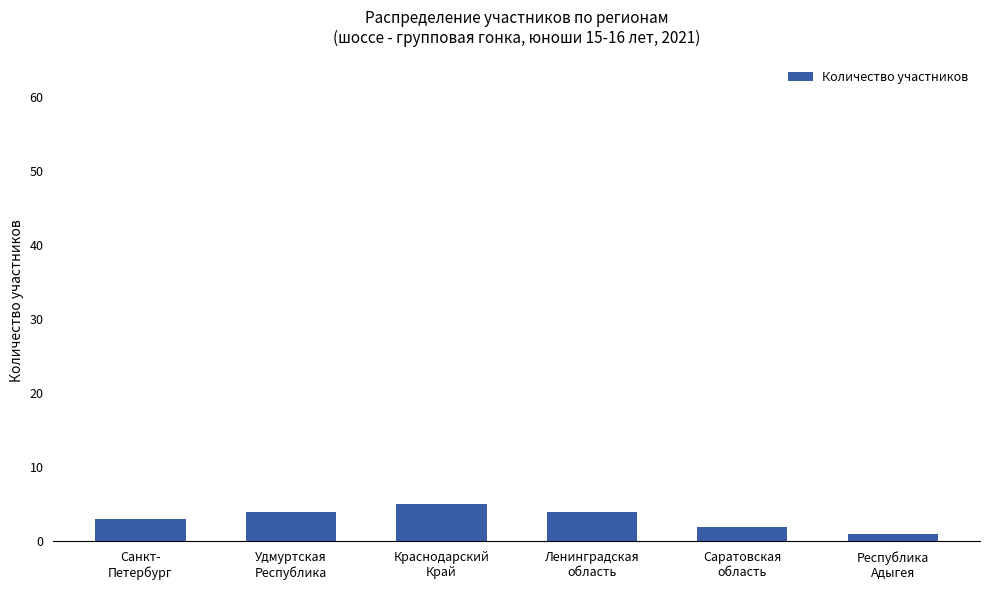

Which category has the lowest value across all series?

Республика
Адыгея